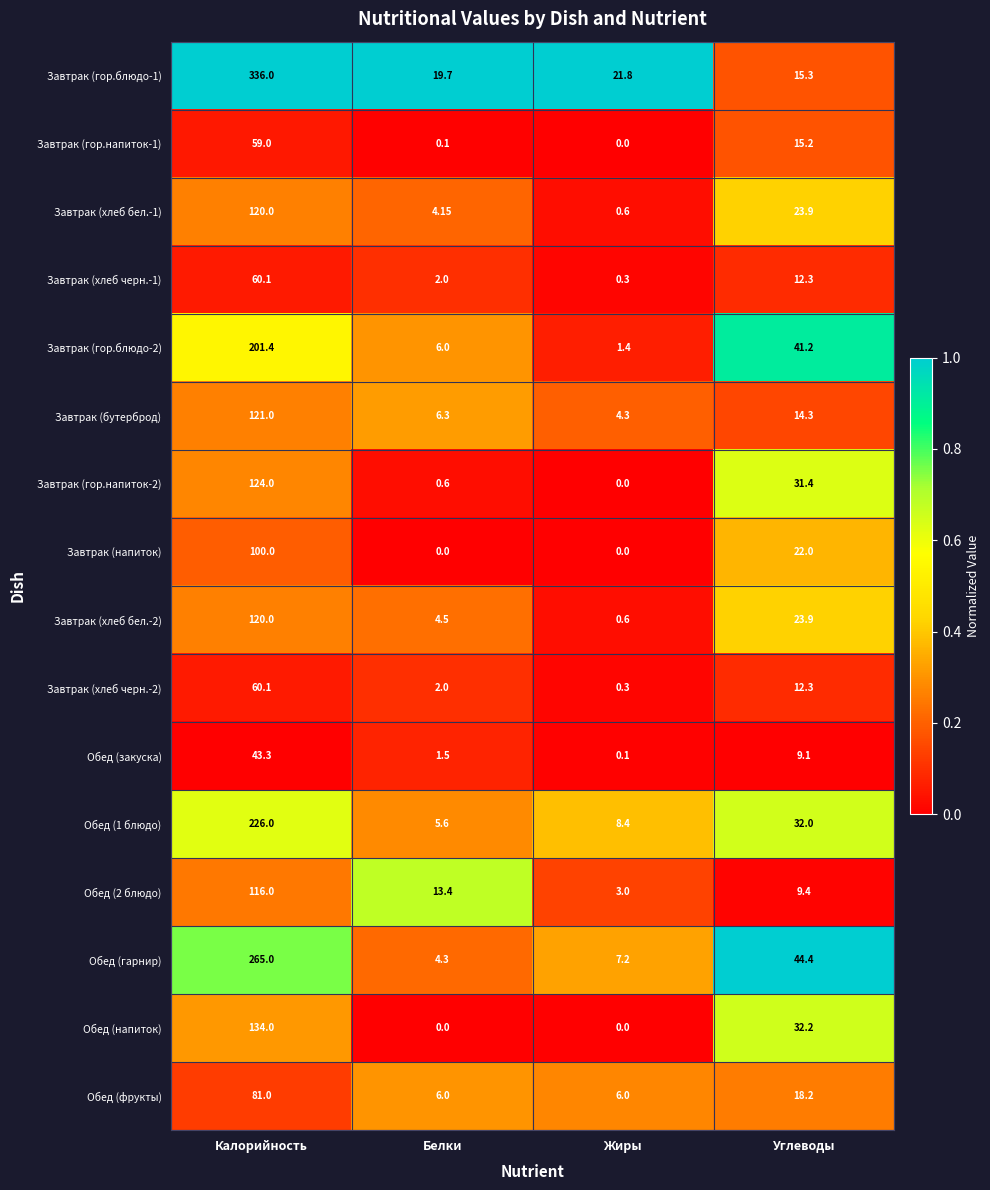

At which label is Обед (фрукты) closest to 43?

Углеводы